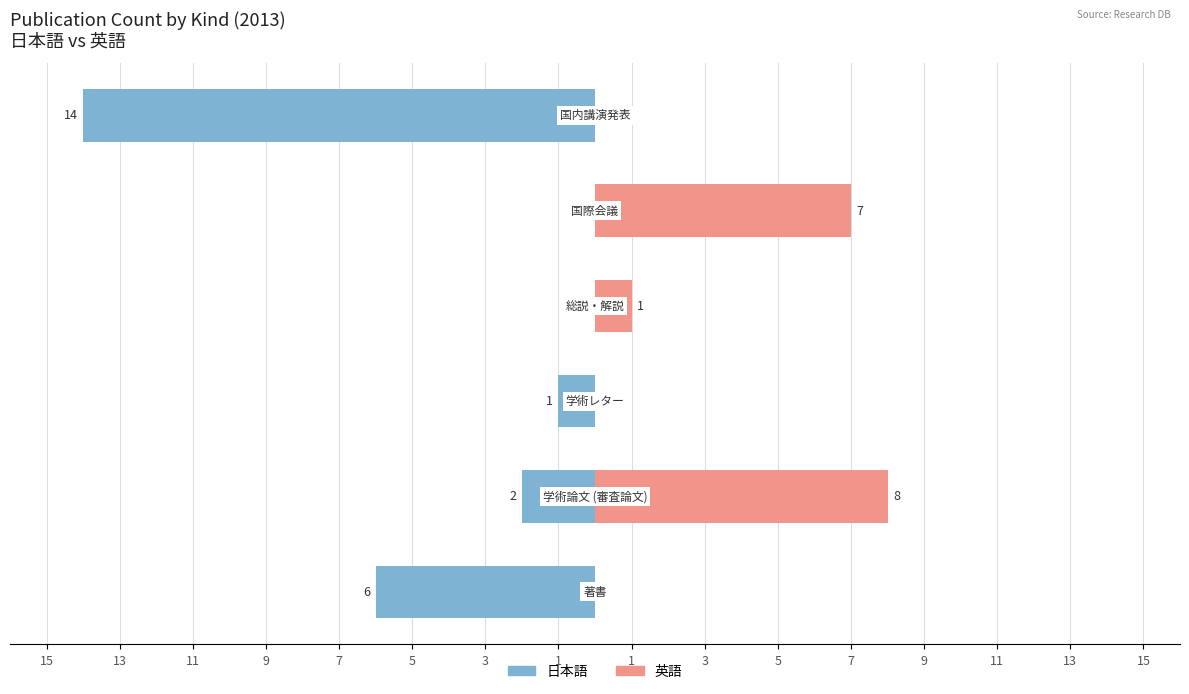

What is the sum of all 英語 values?

16